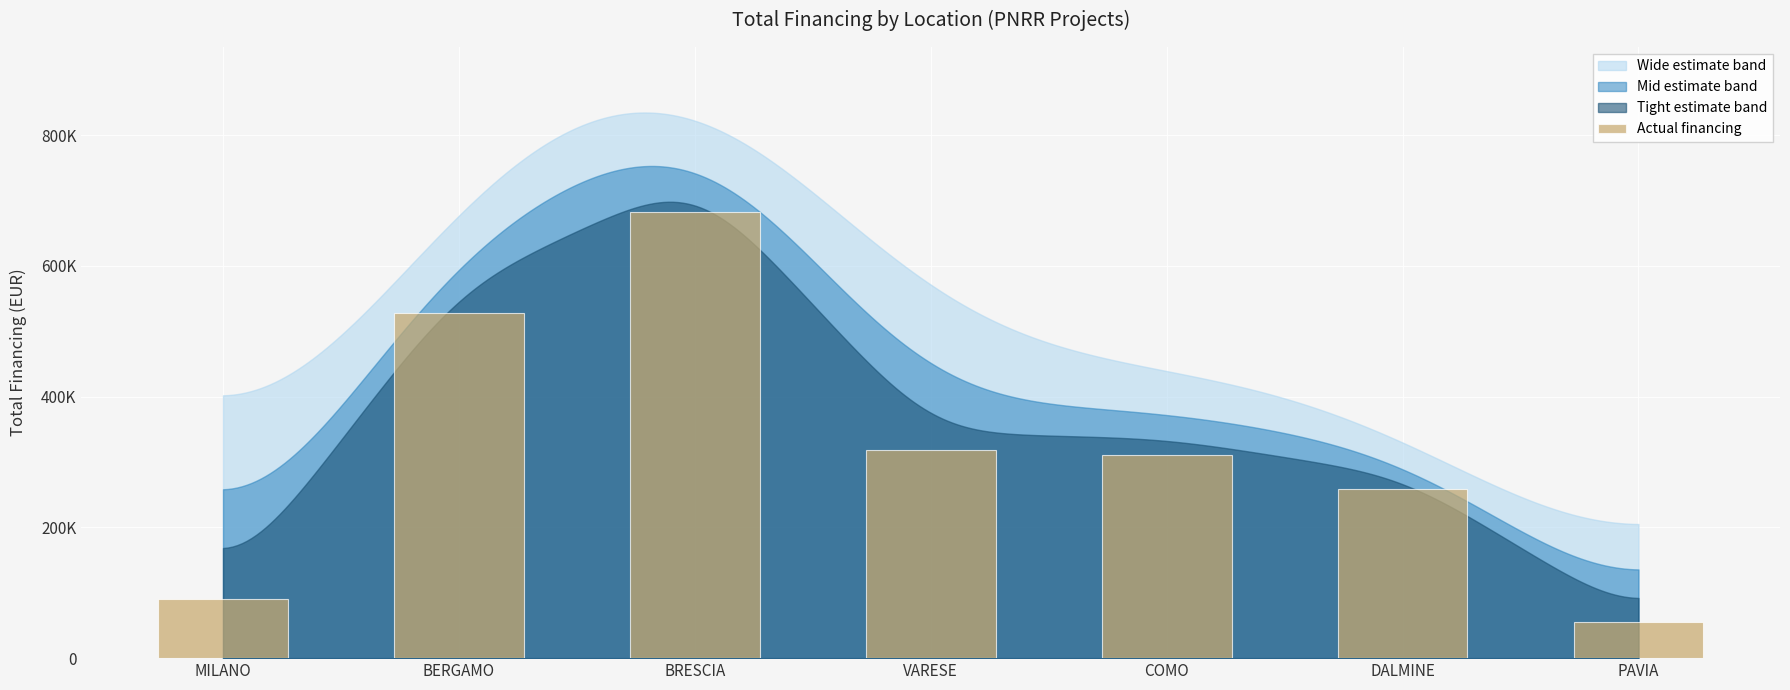

True or false: the data shows 124924.3 at MILANO.

False